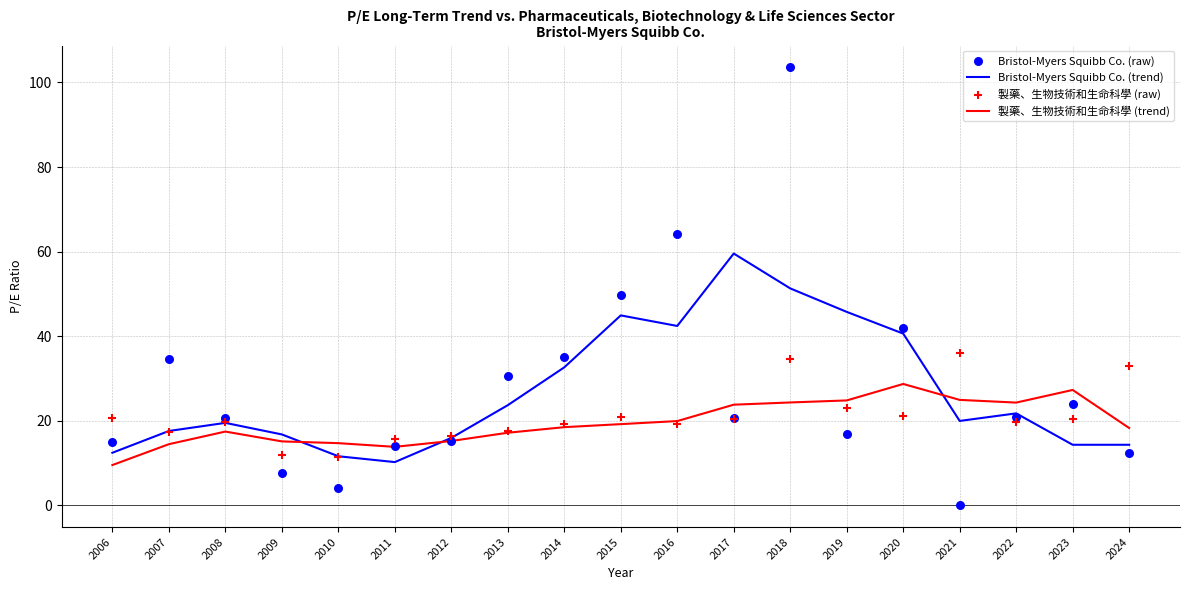

Which series has the largest total across all categories?

Bristol-Myers Squibb Co. (raw)